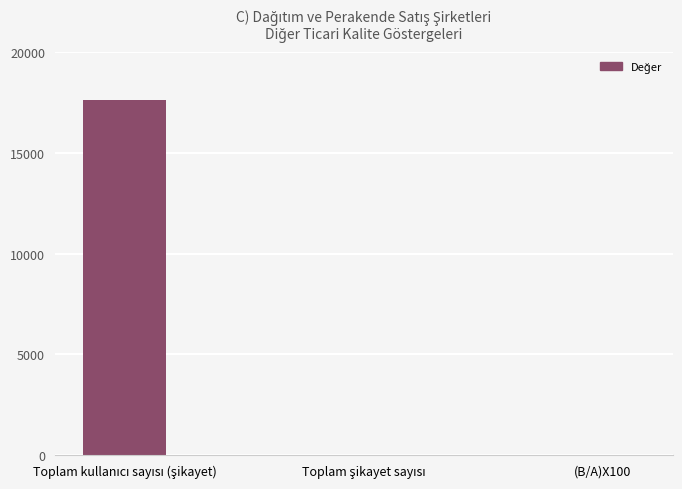

What is the sum of all values?

17613